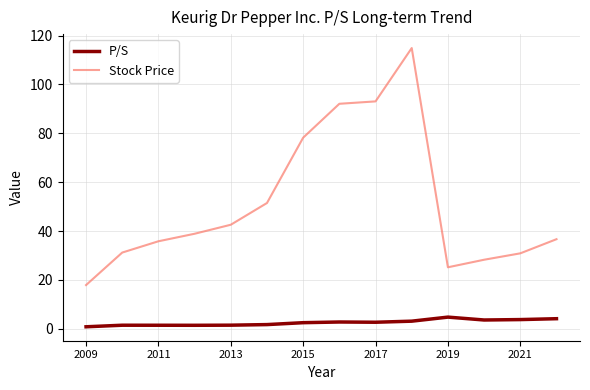

Count the number of data series in this chart.

2